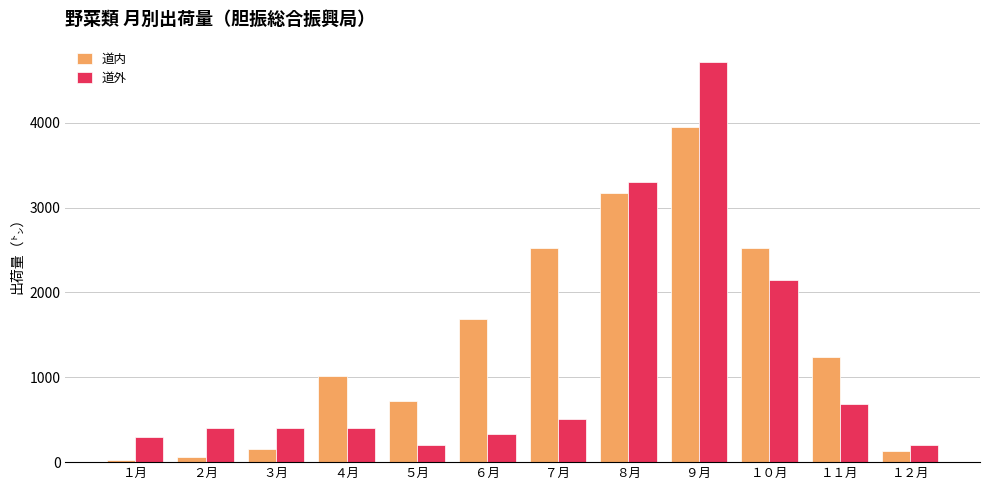

Read the 道内 value at １１月.

1236.4